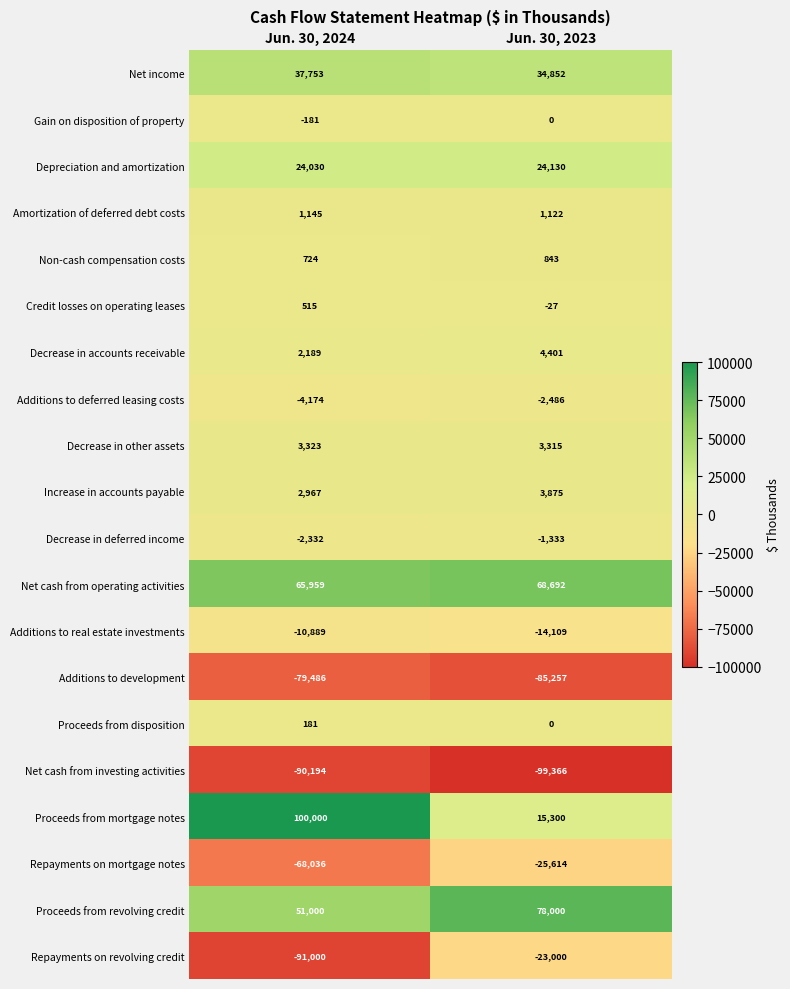

True or false: Proceeds from revolving credit has a value of 51000 at Jun. 30, 2024.

True